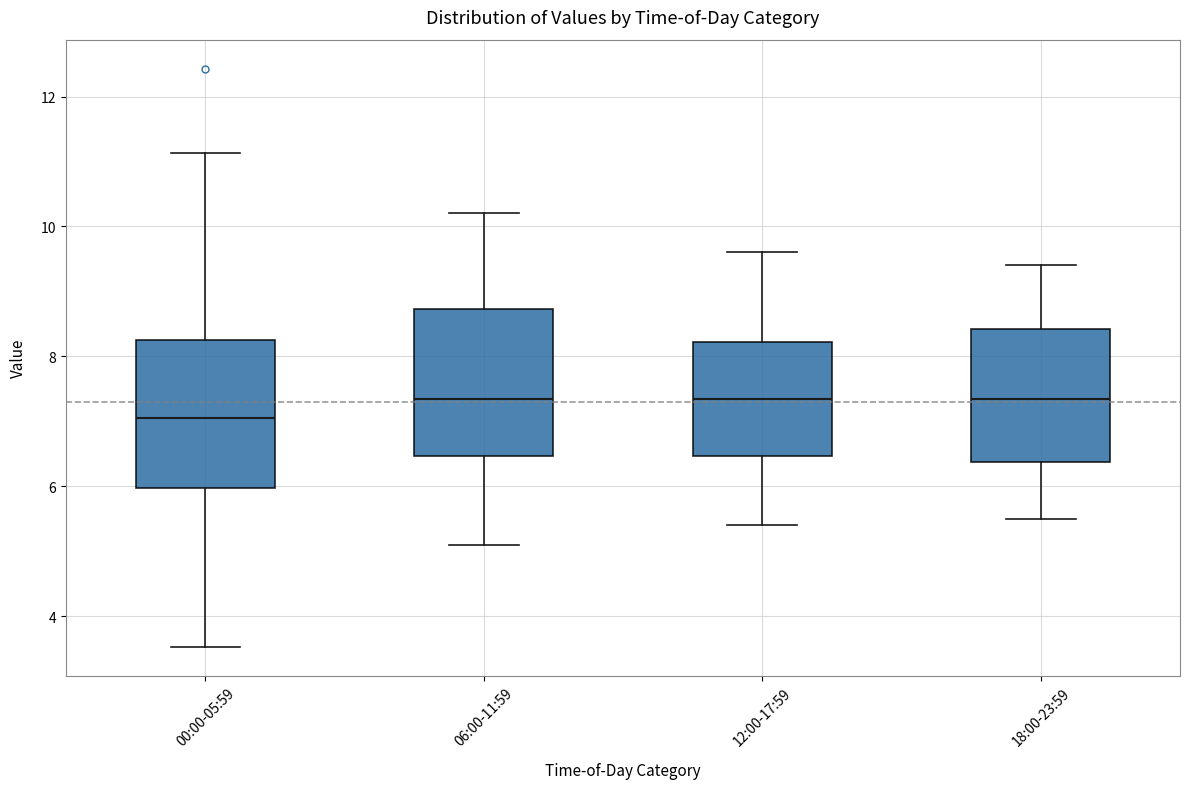

Where does the lower whisker of the box for 18:00-23:59 end on the y-axis? The values are not printed on the chart, so give them approximately, as read against the axis.

5.6